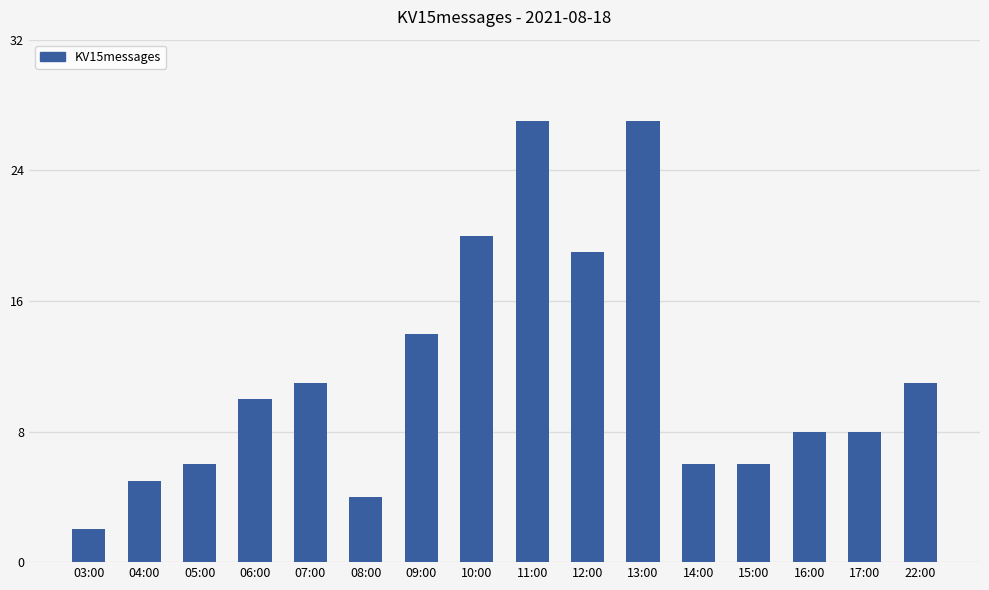

Between 10:00 and 16:00, which is larger?

10:00